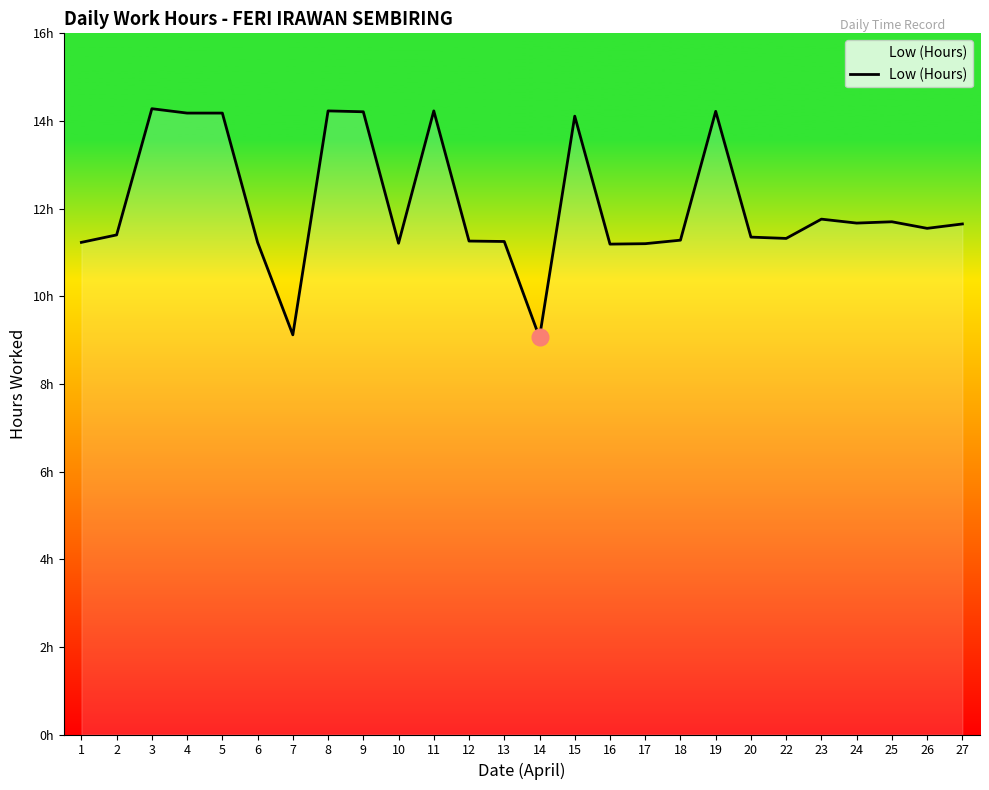

At which label does the data first exceed 11?

1